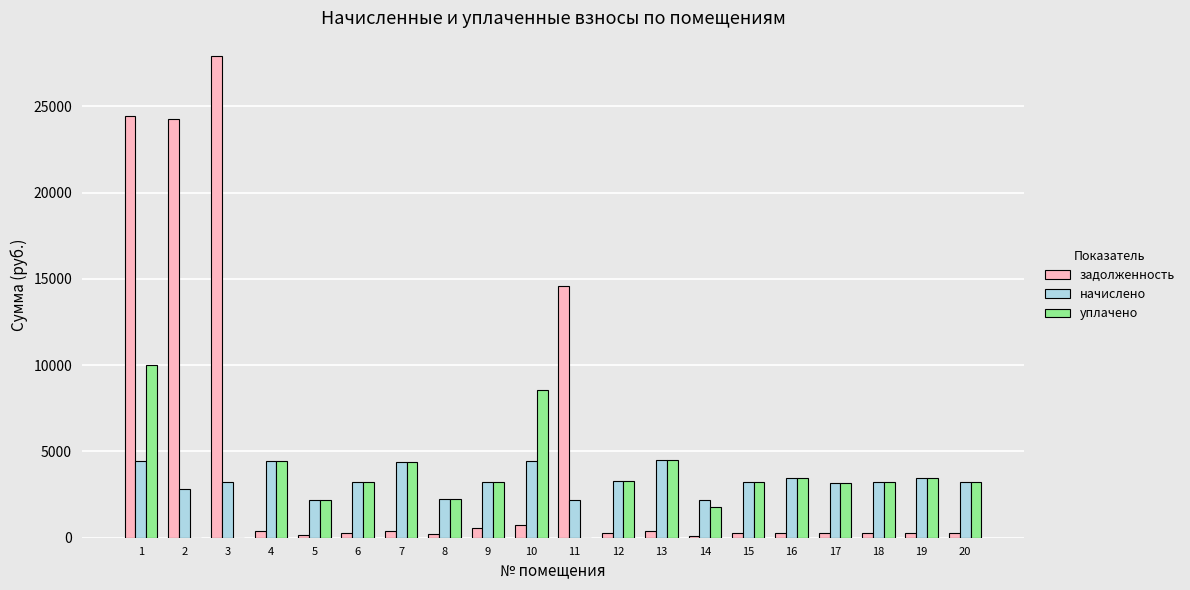

Which series has the largest total across all categories?

задолженность